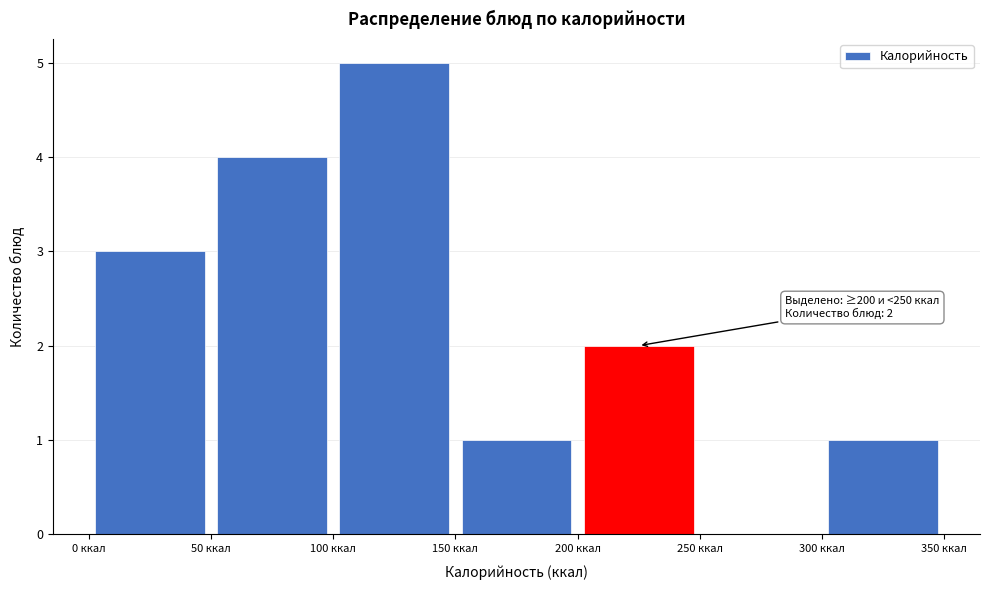

Over which range of the x-axis is the bar tallest?

100 to 150